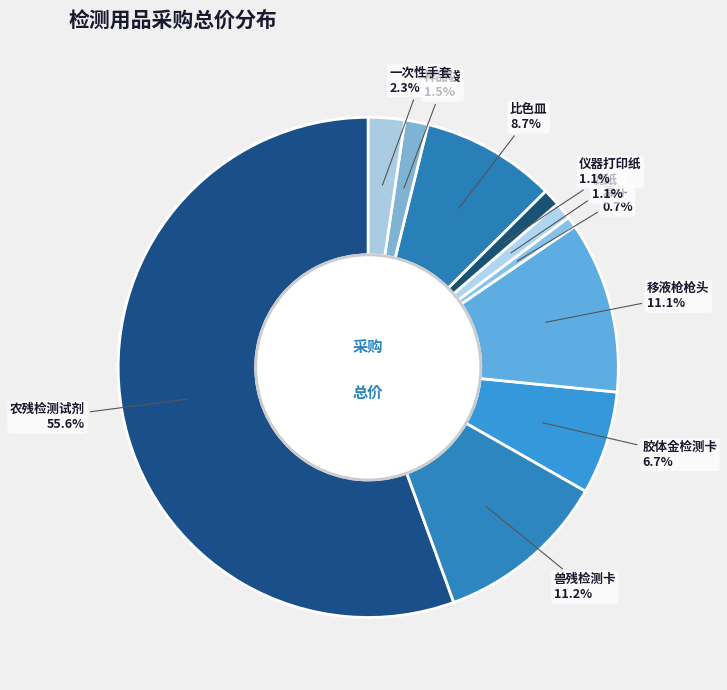

What portion of the pie excludes 移液枪枪头?

88.9%